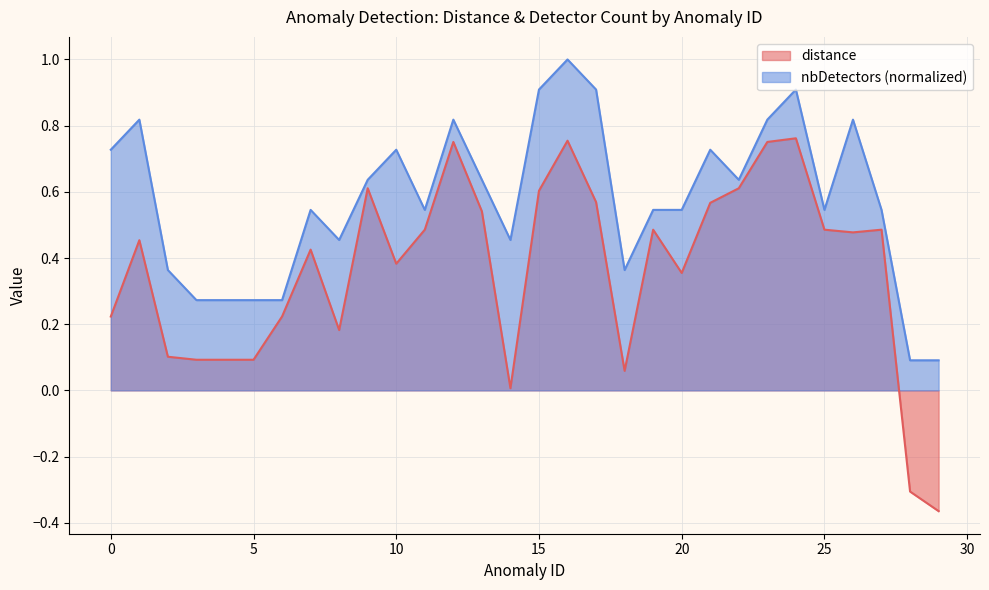

At which label does nbDetectors reach its minimum?

28